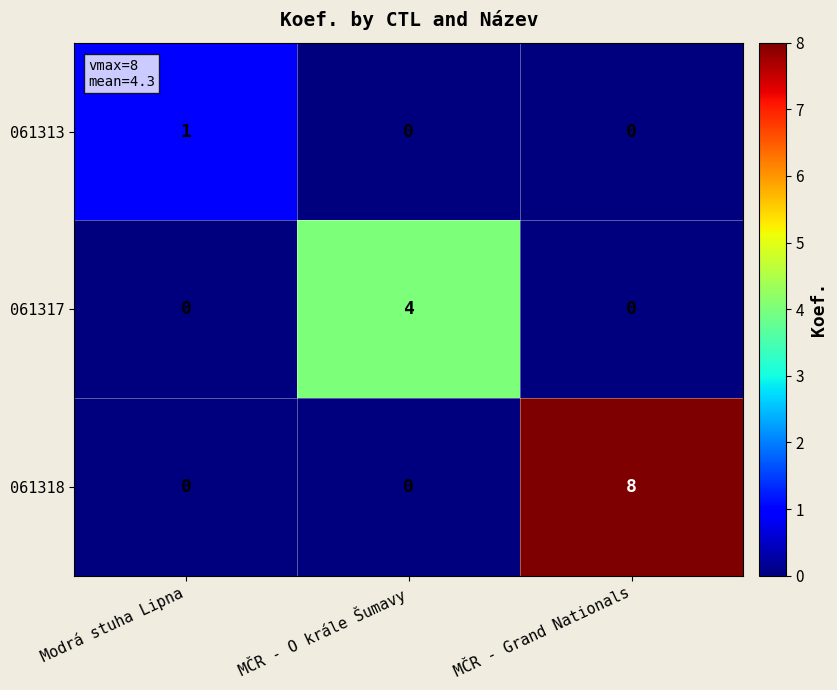

Is it true that 061313 equals 0 at MČR - Grand Nationals?

True